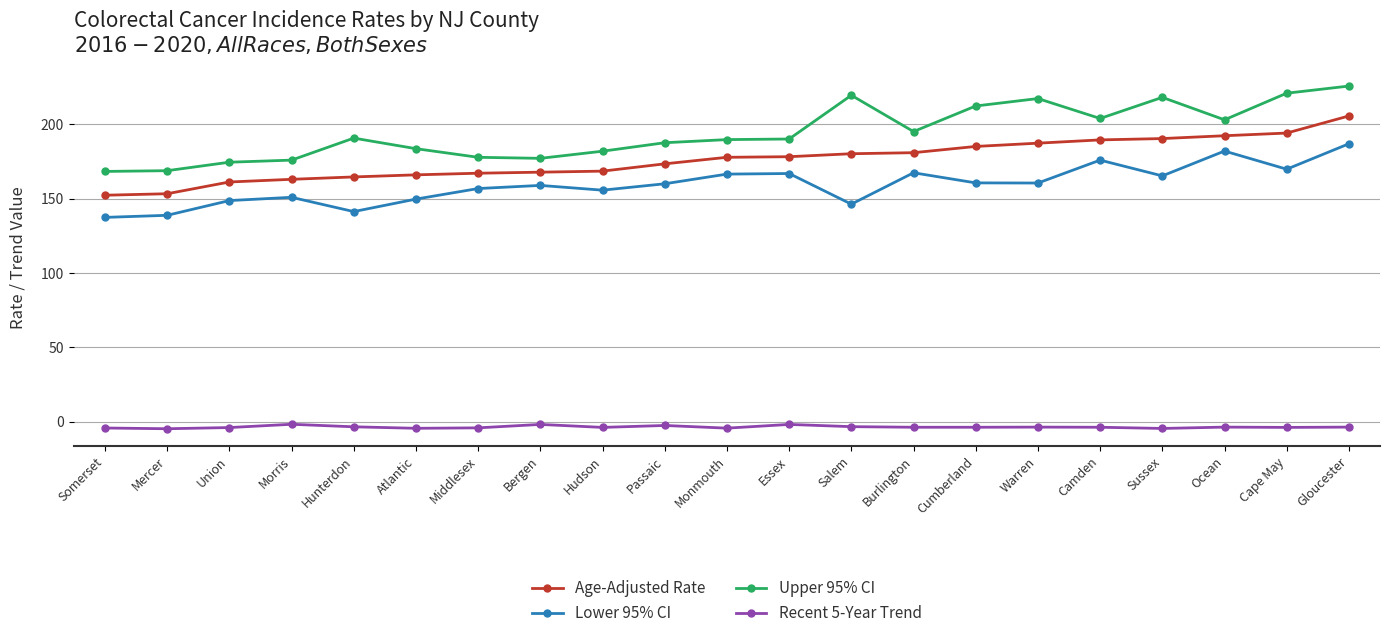

Which series changed the most between Mercer and Middlesex?

Lower 95% CI